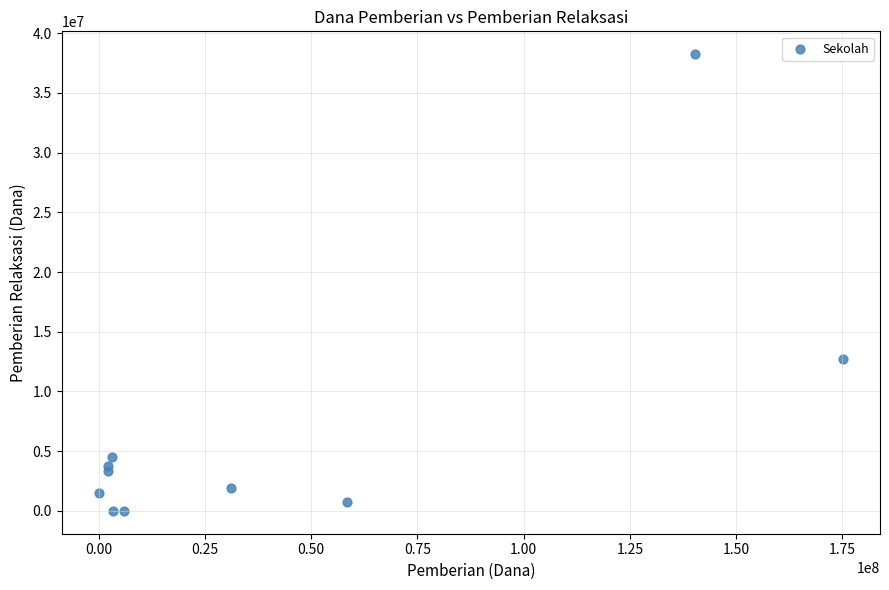

What Y value in the scatter plot is closest to 19125000?

12750000